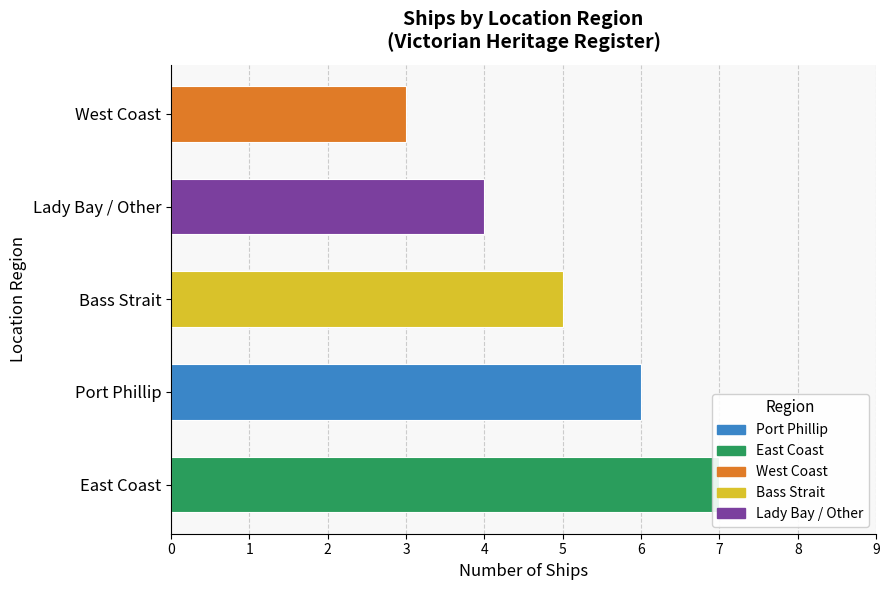

How many values are between 4 and 6?

3